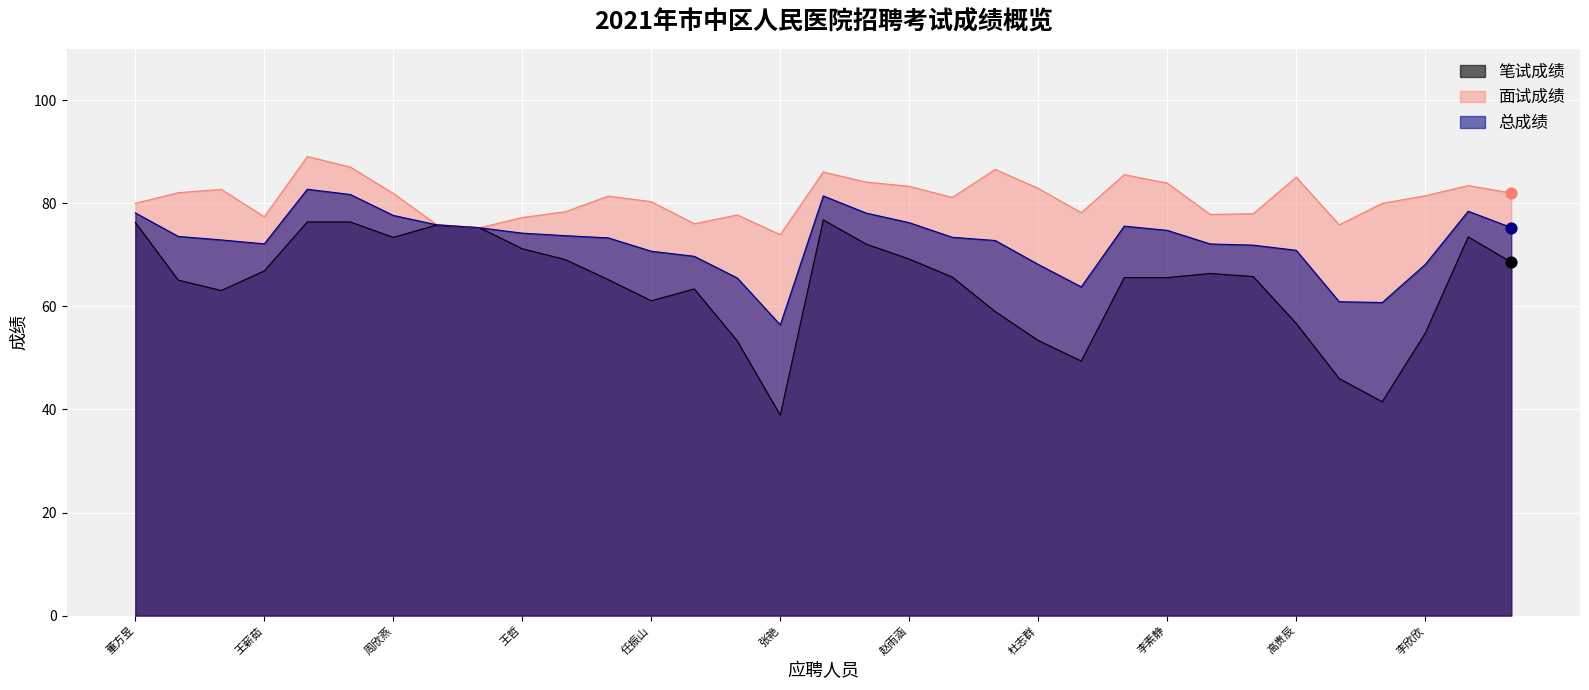

At how many categories does at least one series exceed 74?

32